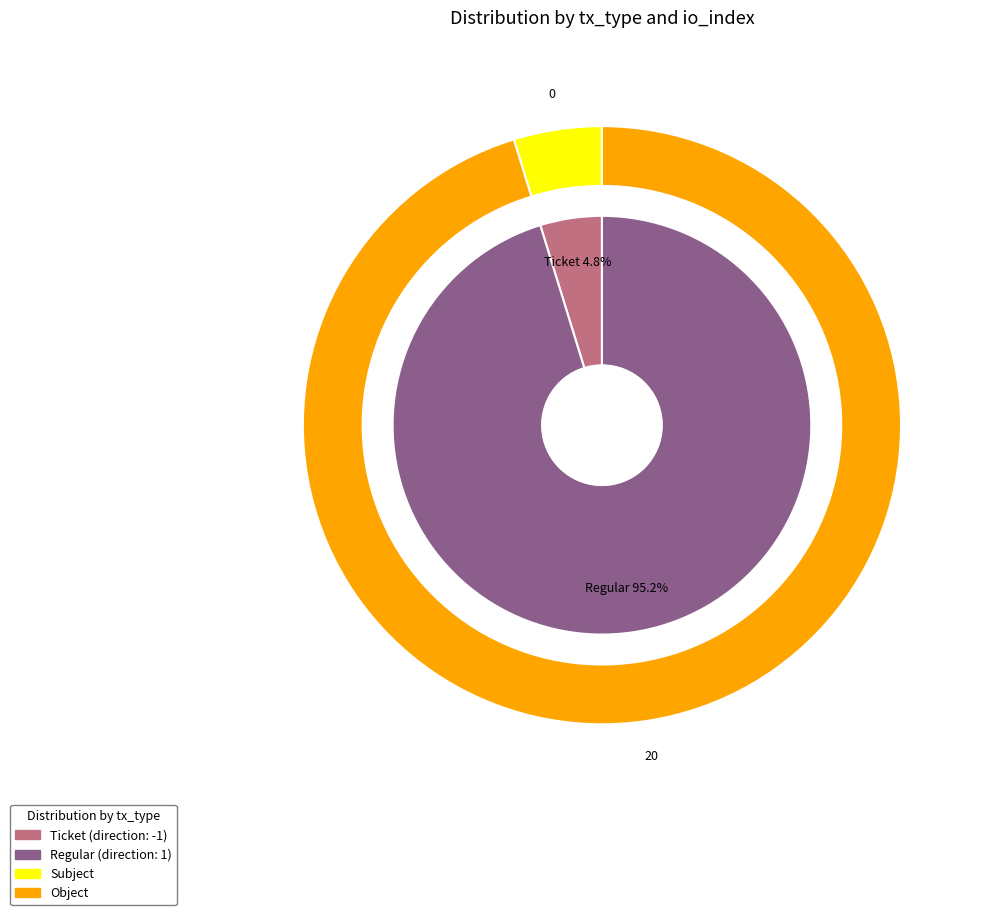

Is it true that Regular is 99% of the pie?

False